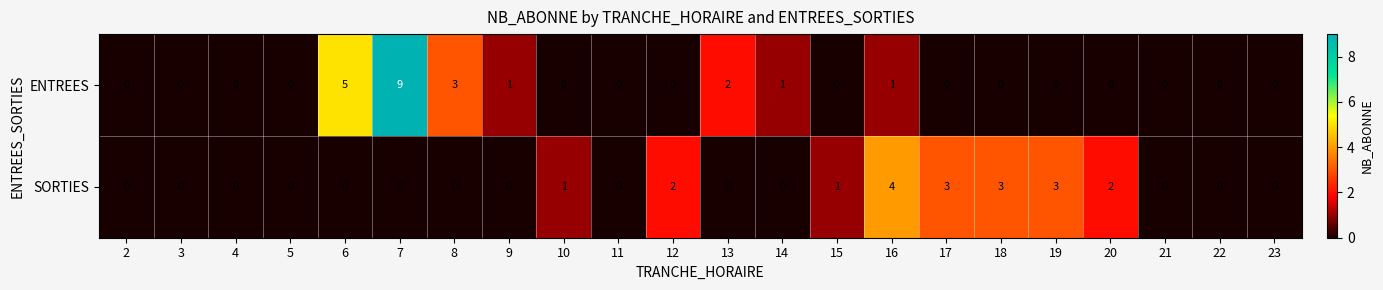

What is the total value across all series at 12?

2